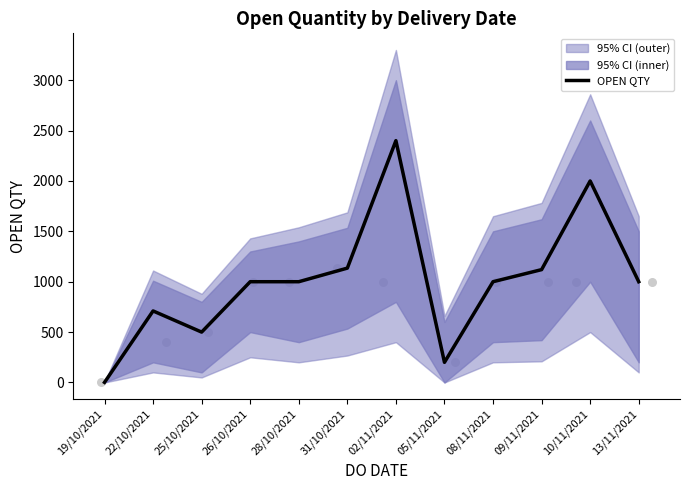

What is the change in value from 19/10/2021 to 10/11/2021?

+1999